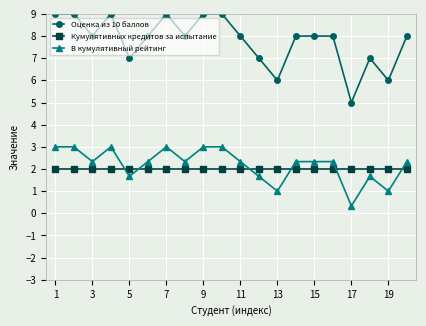

What is the sum of all Оценка из 10 баллов values?

156.0